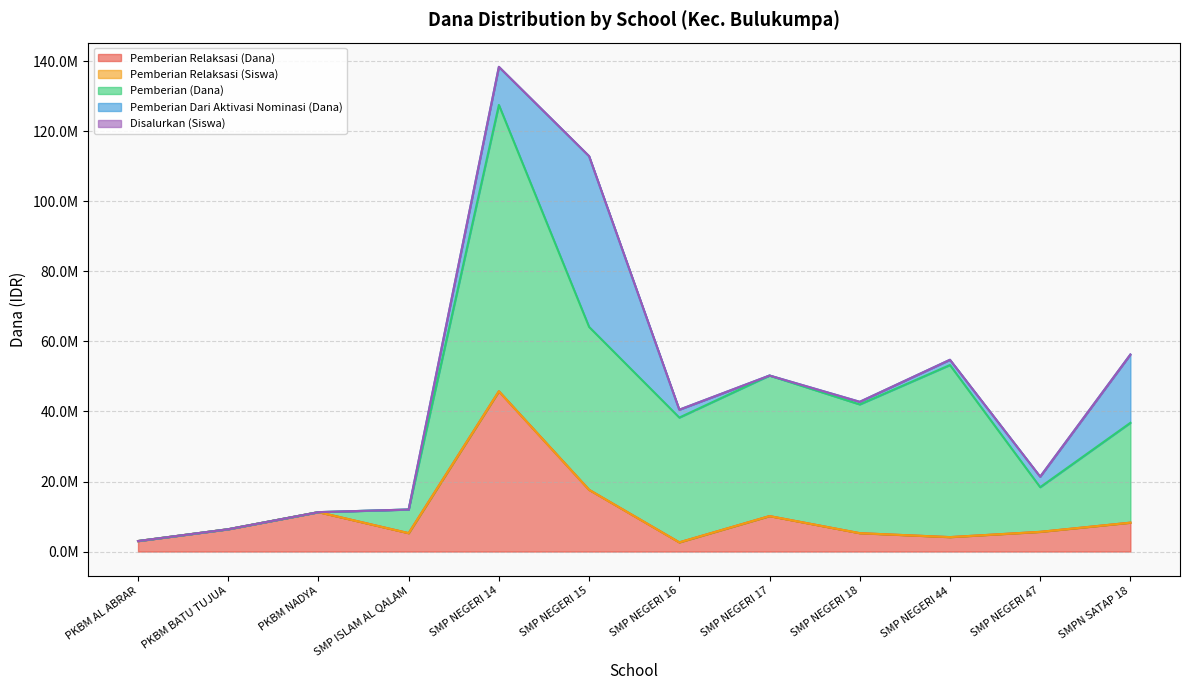

Which has a higher value, PKBM NADYA or PKBM BATU TUJUA?

PKBM NADYA